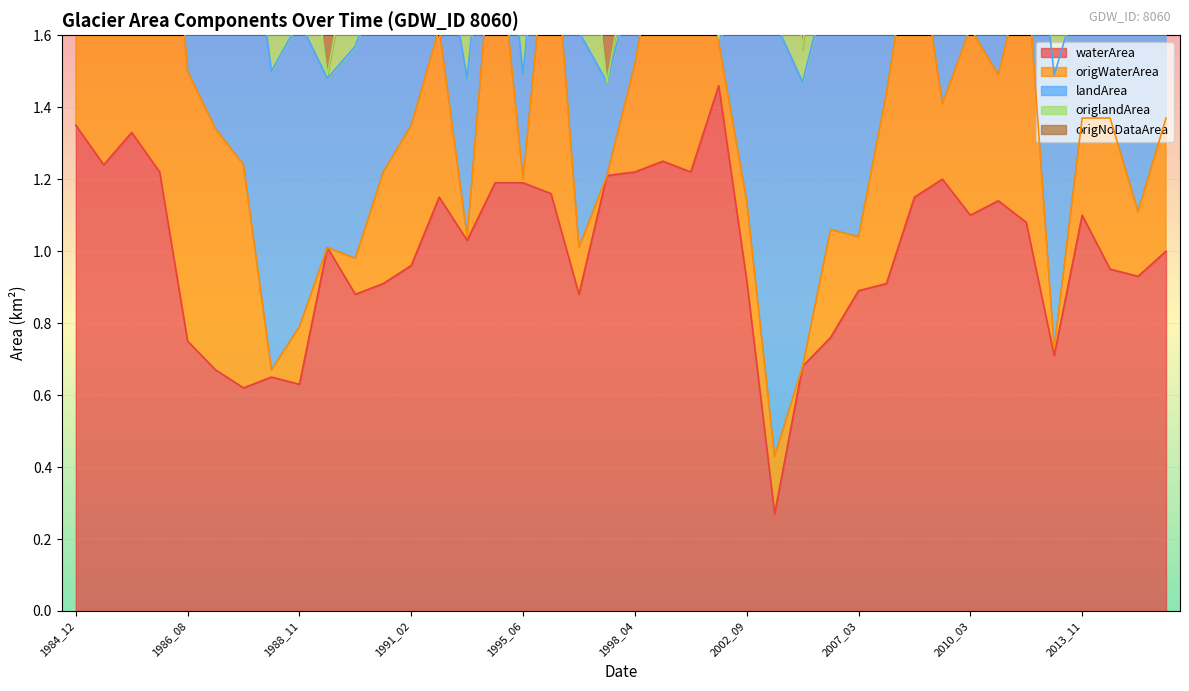

Is the value of origWaterArea at 1996_07 greater than the value of waterArea at 2008_03?

Yes